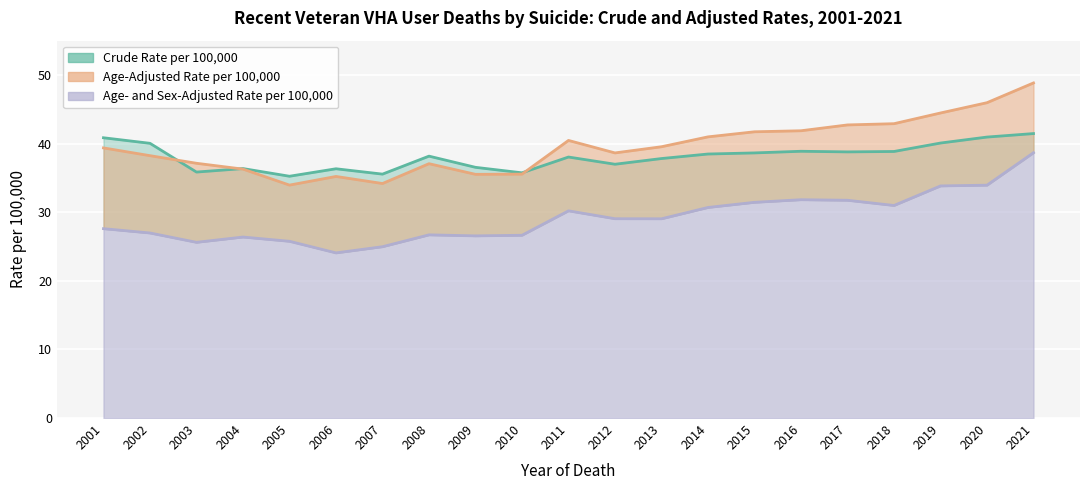

List the labels in order of Age- and Sex-Adjusted Rate per 100,000 value, largest first.

2021, 2020, 2019, 2016, 2017, 2015, 2018, 2014, 2011, 2012, 2013, 2001, 2002, 2008, 2010, 2009, 2004, 2005, 2003, 2007, 2006